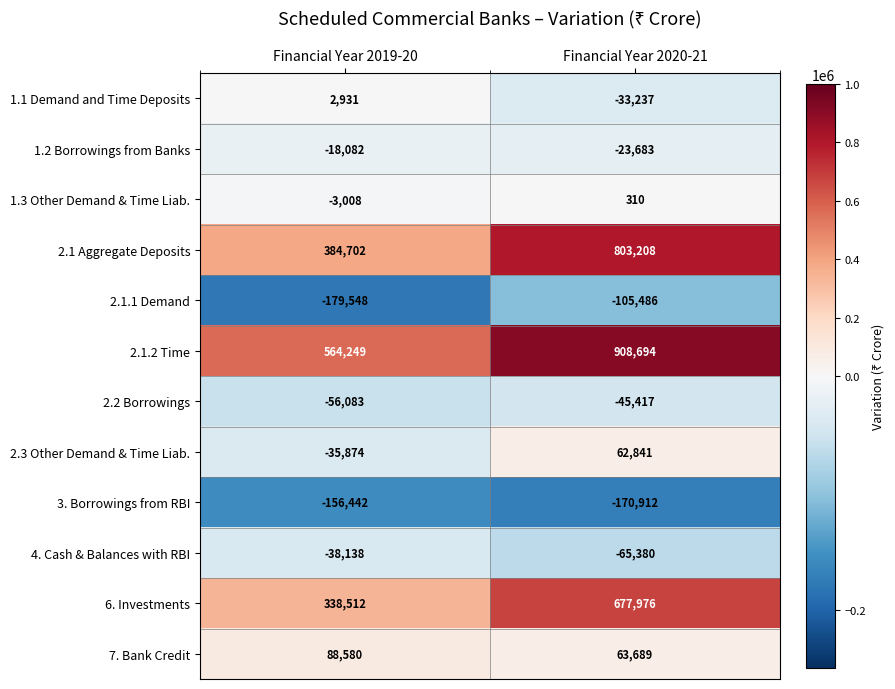

What is the sum of the 2.1 Aggregate Deposits values at Financial Year 2020-21 and Financial Year 2019-20?

1187910